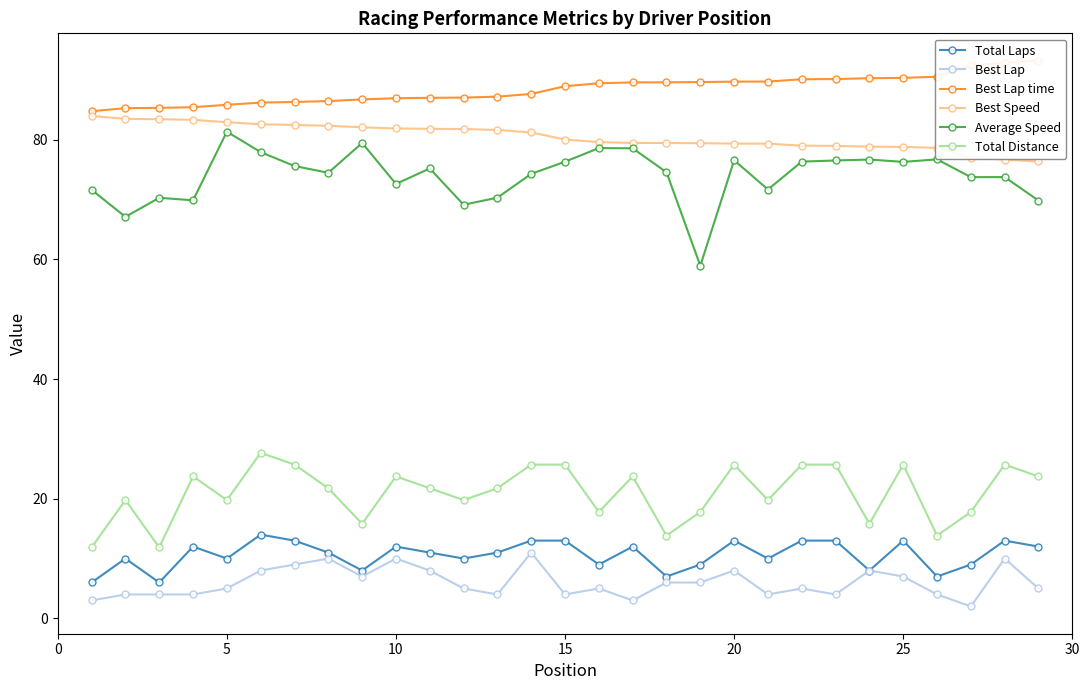

What is the difference between the maximum and minimum values in the Best Lap series?

9.0